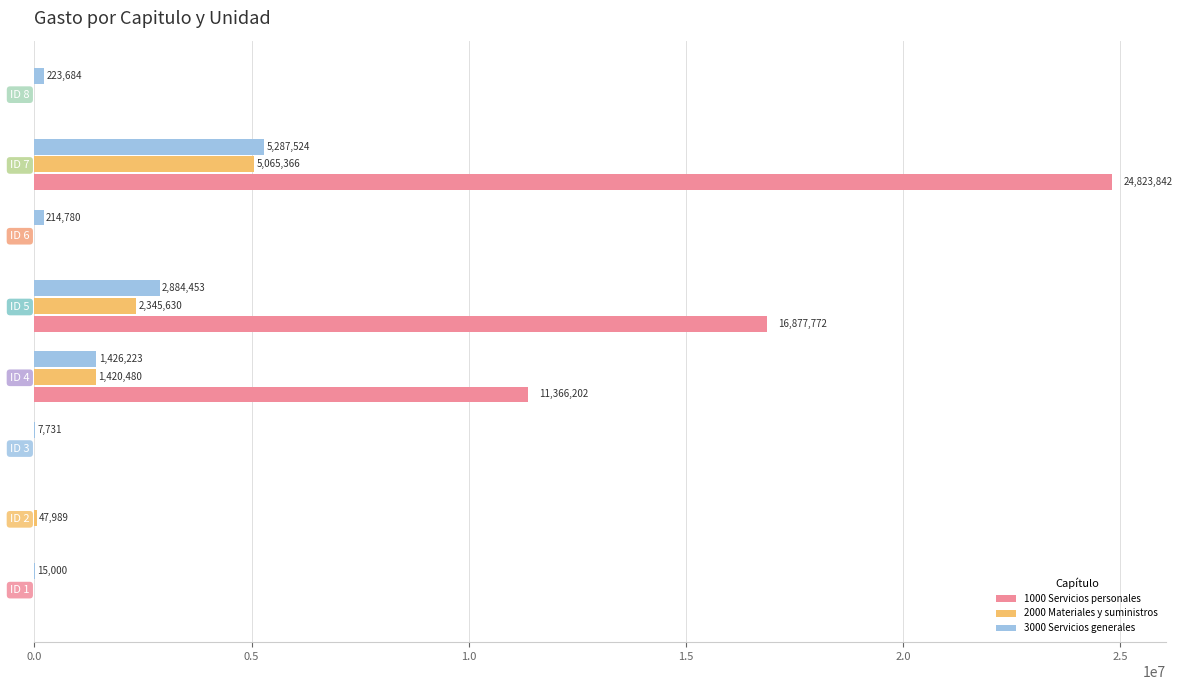

What is the greatest value displayed?

24823842.4